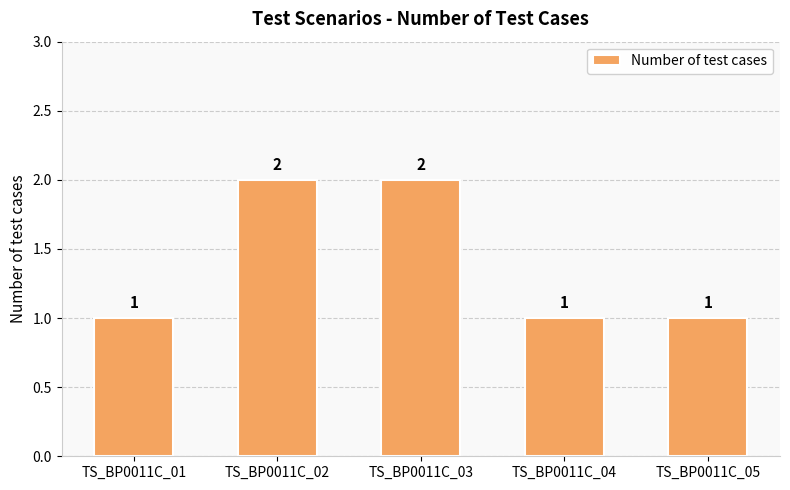

Is it true that the value at TS_BP0011C_01 is 0?

False